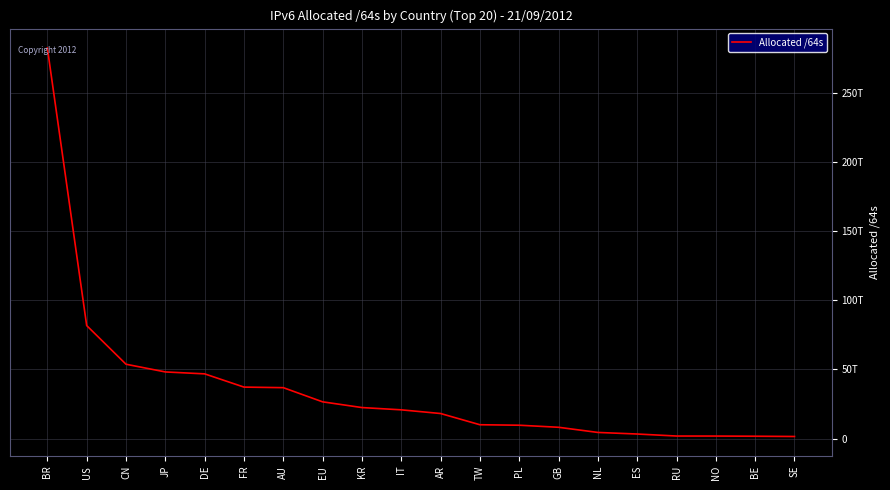

The value at CN is 81488697193000. True or false?

False